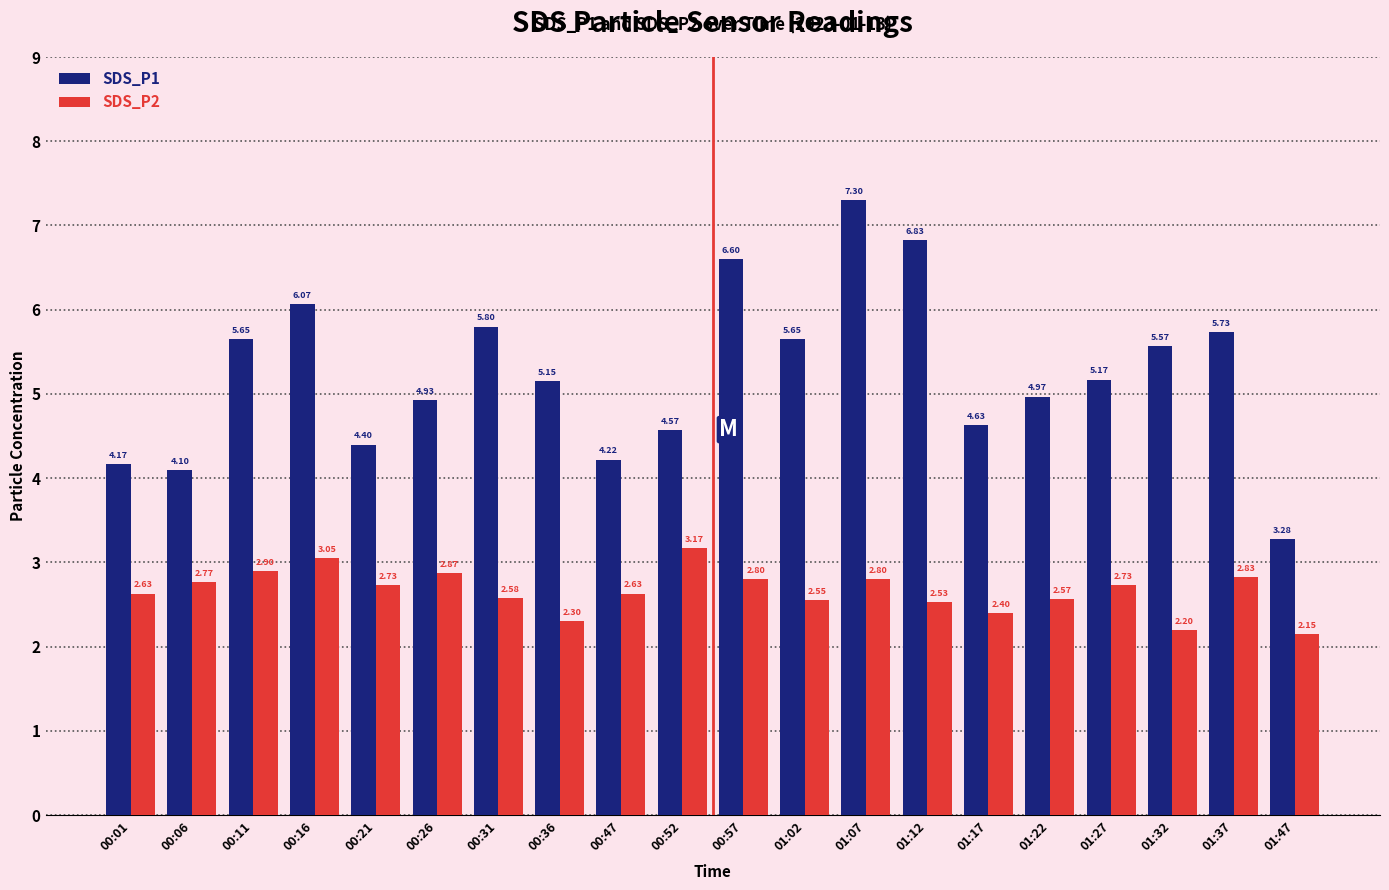

Which series has the largest total across all categories?

SDS_P1